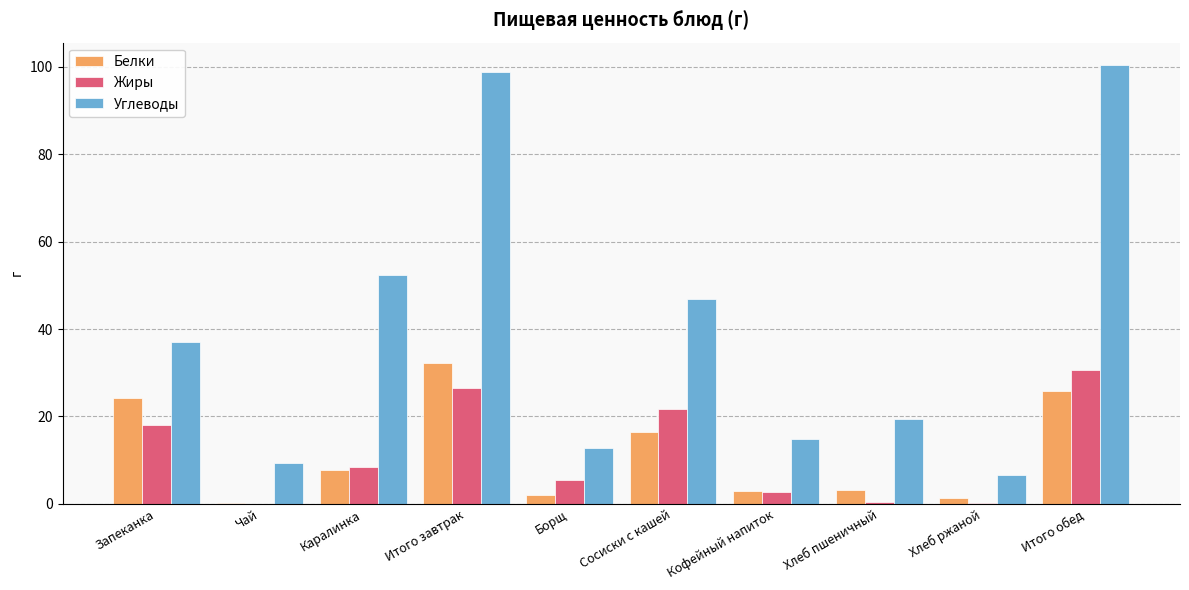

Between Запеканка and Кофейный напиток, which series saw the biggest shift?

Углеводы